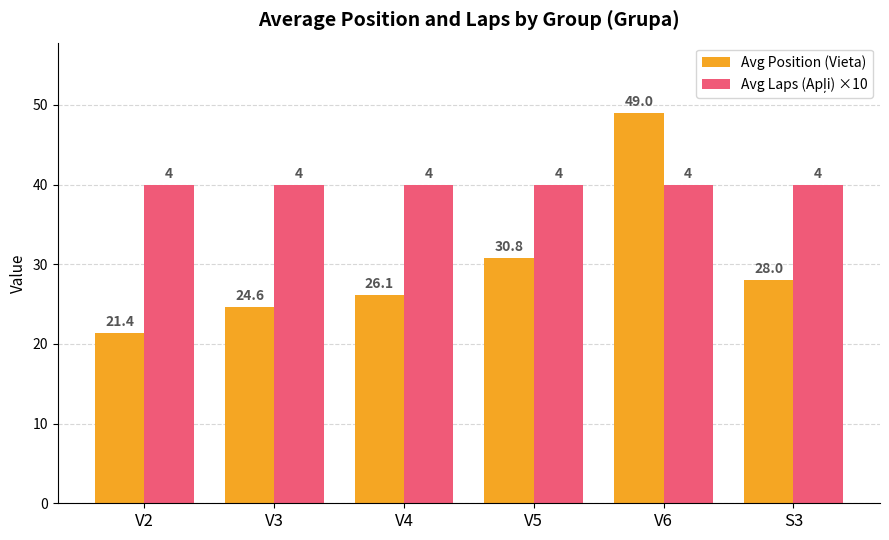

What is the lowest value of the Avg Position (Vieta) series?

21.4